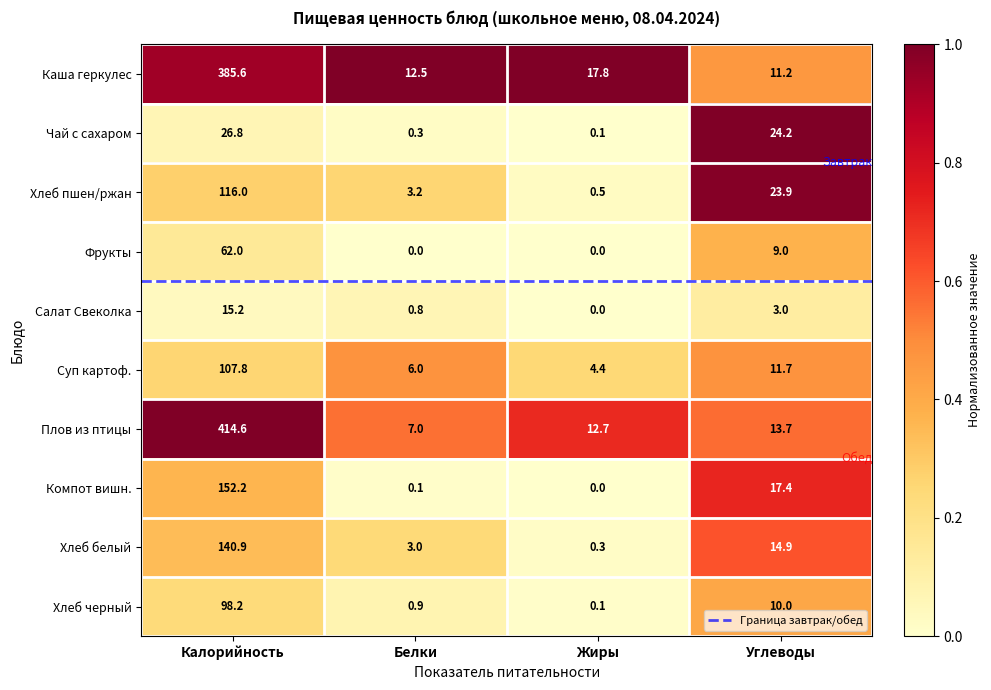

How many series are shown in this chart?

10